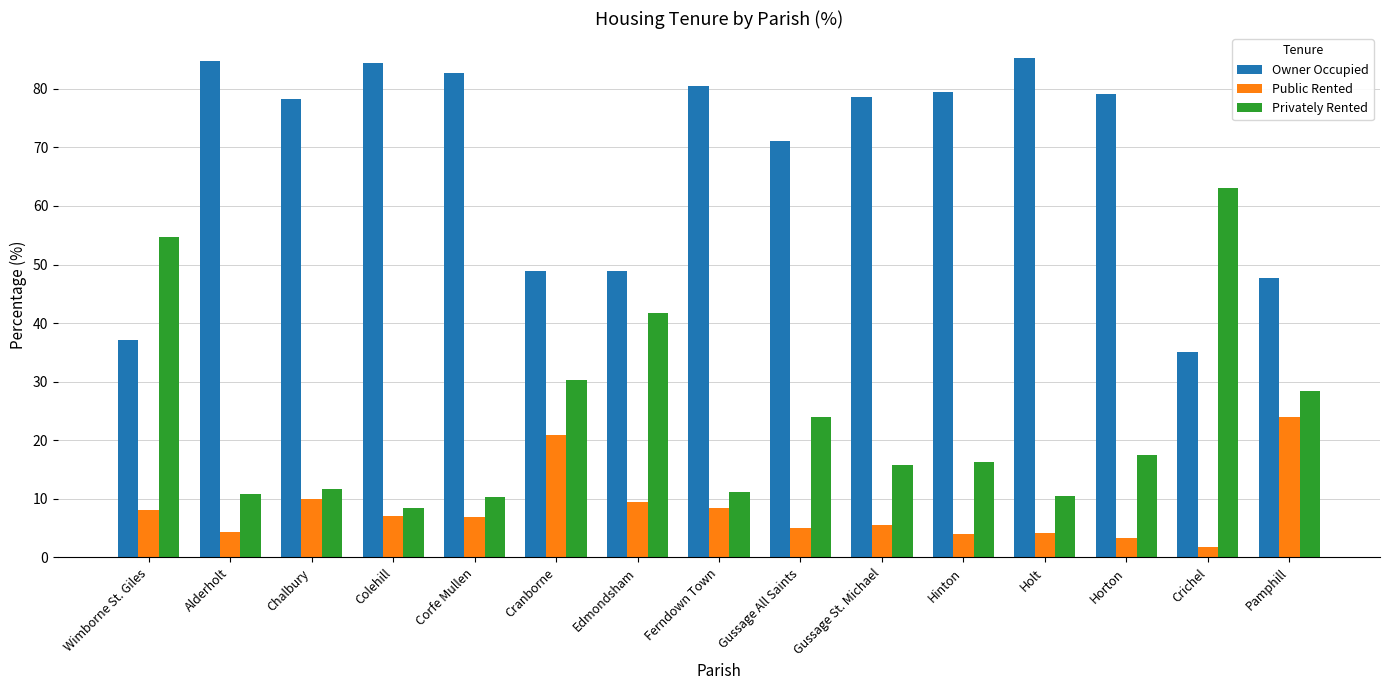

Is the value of Privately Rented at Hinton greater than the value of Owner Occupied at Holt?

No